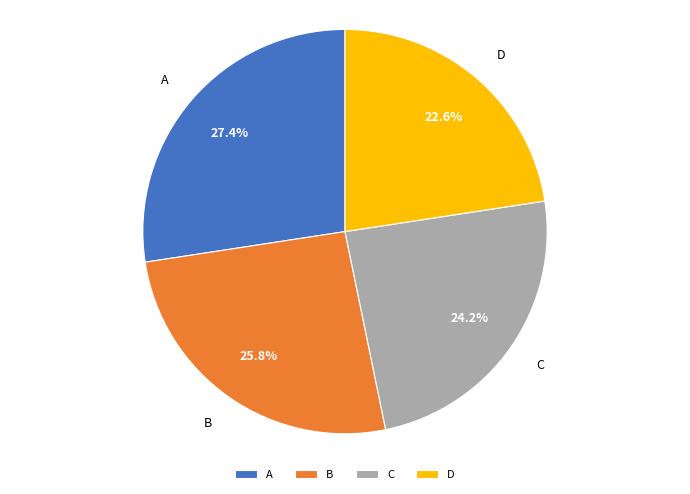

How many segments does this pie chart have?

4